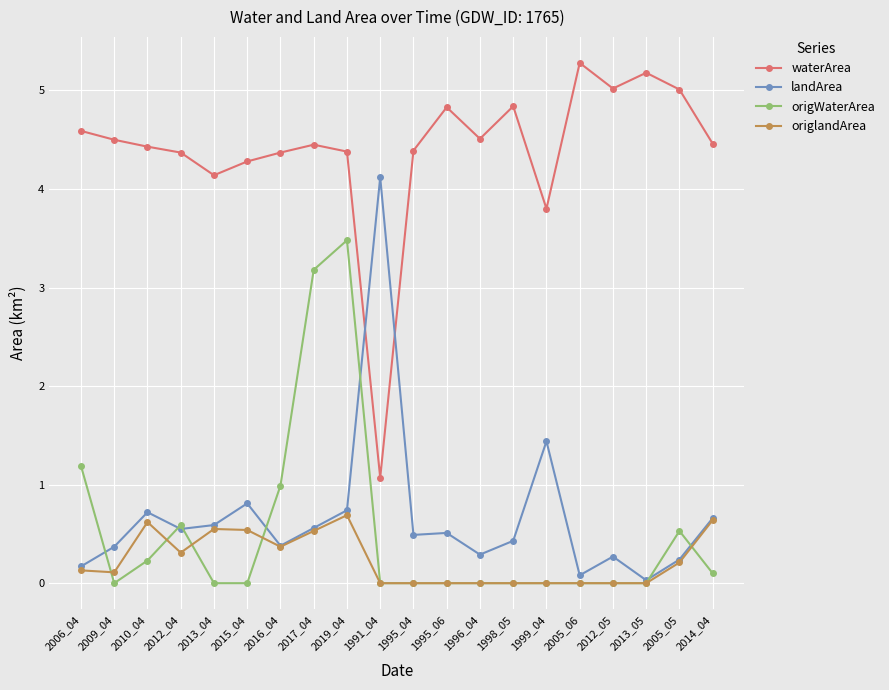

Where is the first local maximum for landArea?

2010_04